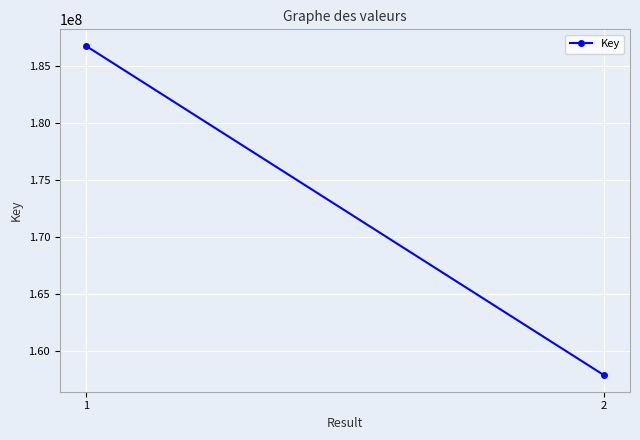

What is the average value?

172361710